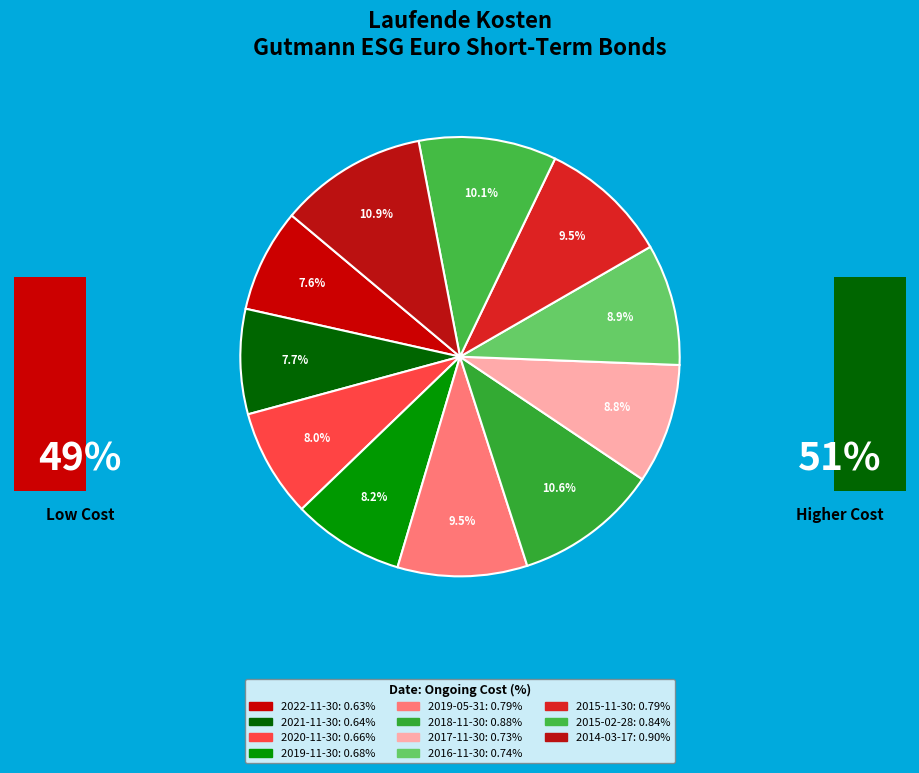

How many slices are in this pie chart?

11